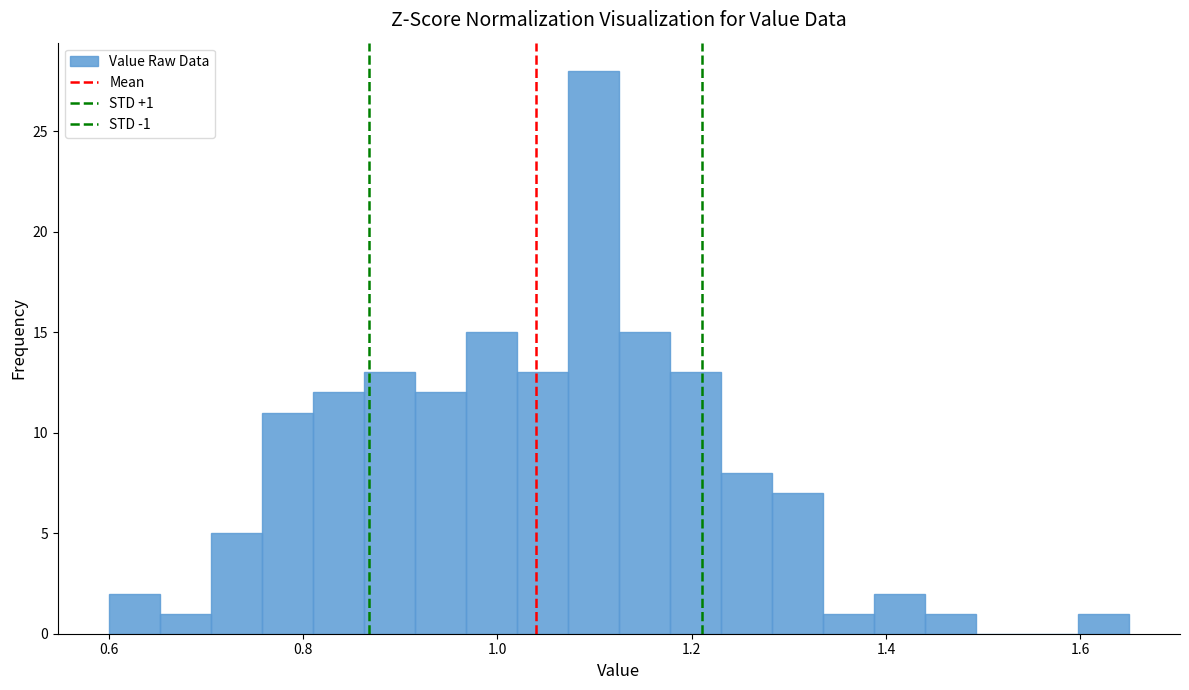

Read against the x-axis, roughly where is the centre of the tallest bar?

1.10